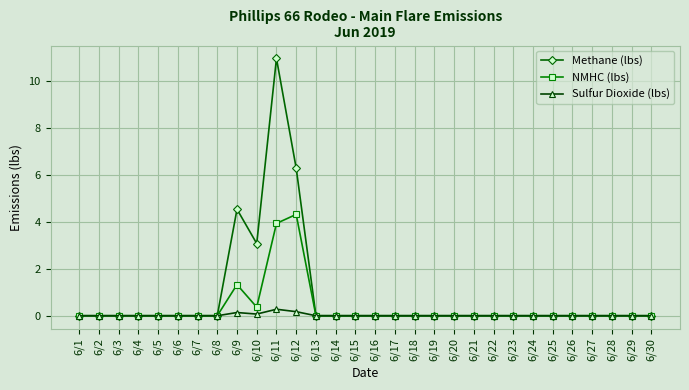

How many categories are shown in the chart?

30